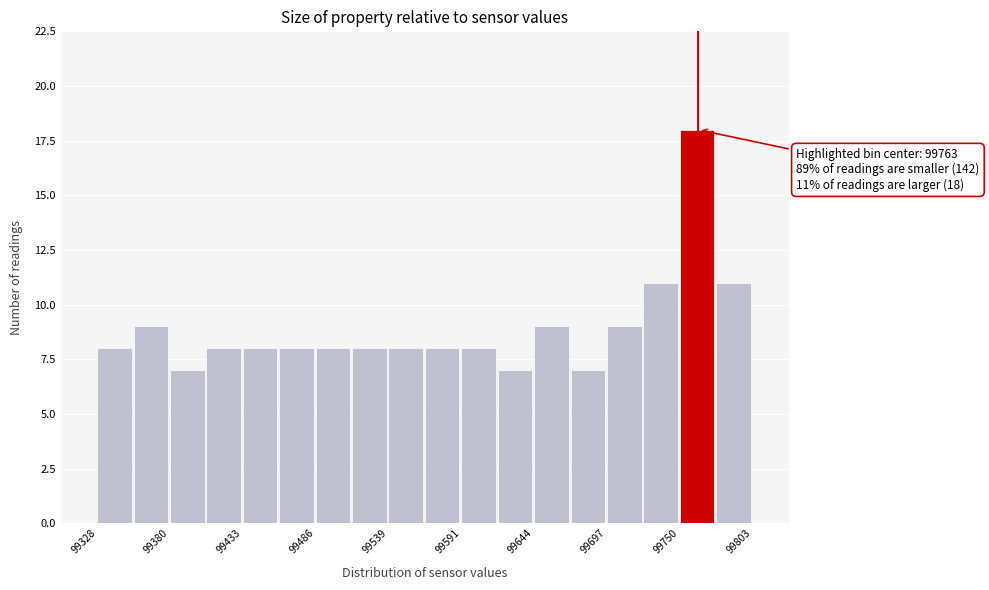

Around what value on the x-axis is the tallest bar? Give the approximate position of its centre, as read against the axis.

99760